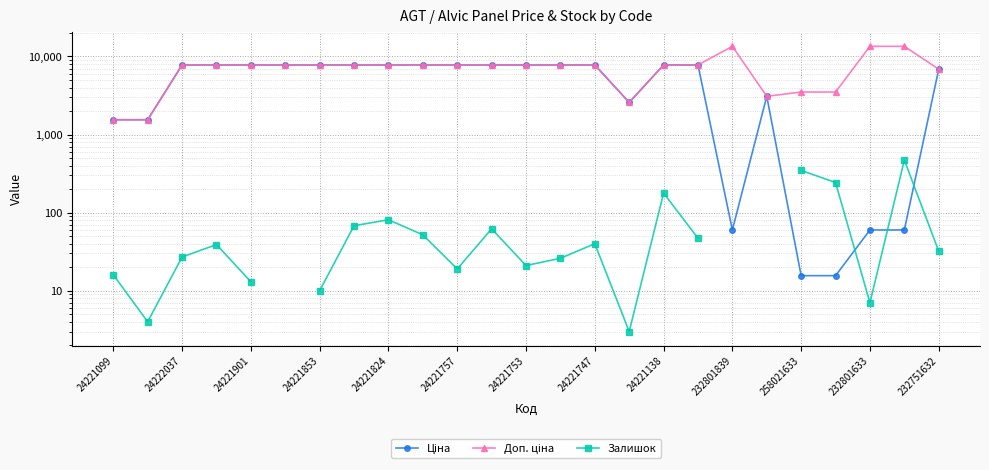

Where do Ціна and Доп. ціна first cross each other?

18 and 19